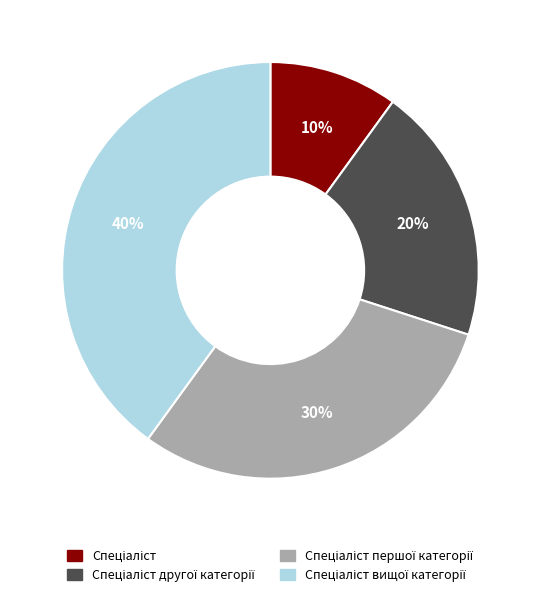

Is there a majority slice in this chart?

No